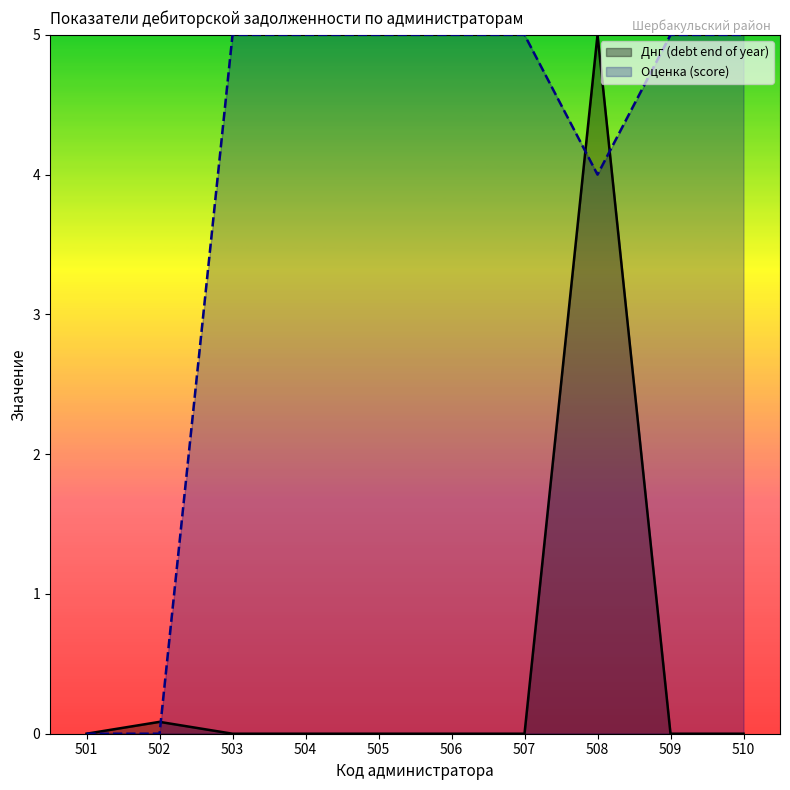

Which has a higher value, 509 or 504?

509